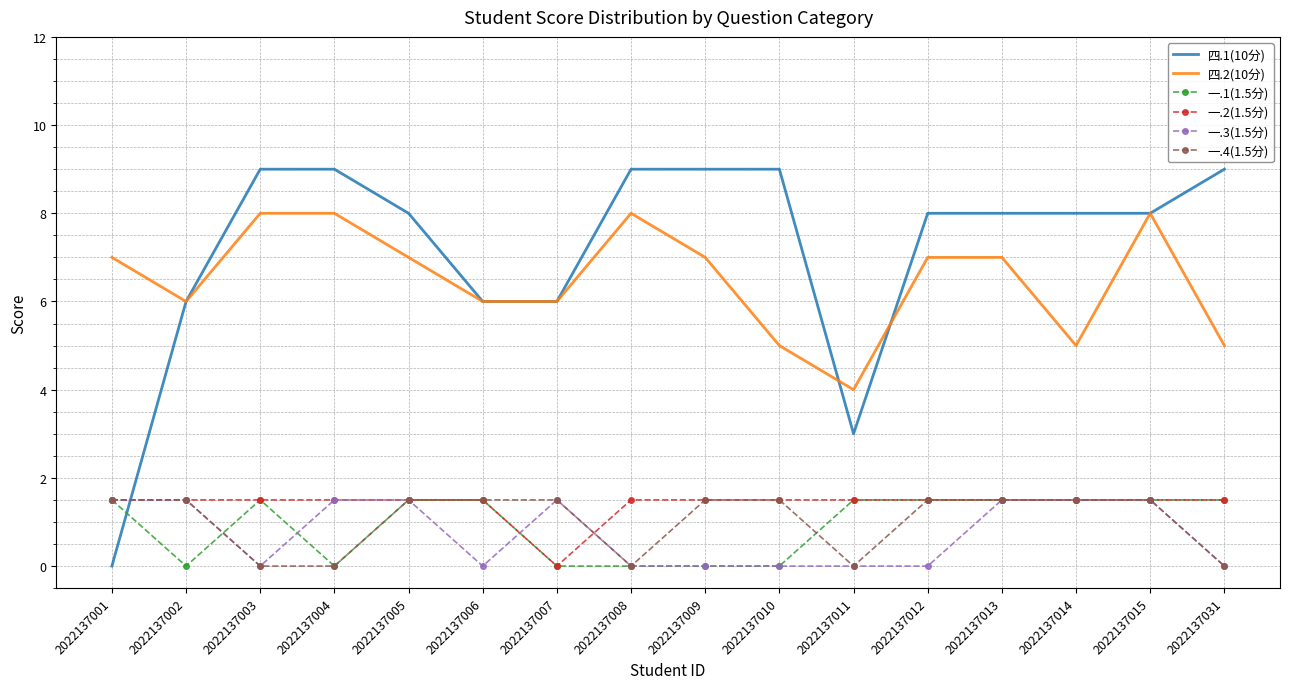

Which series has the largest total across all categories?

四.1(10分)